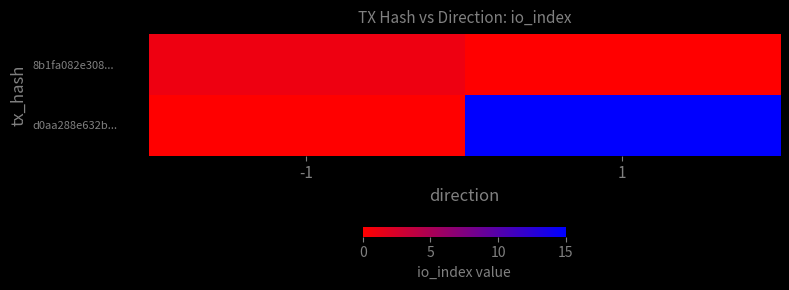

What is the spread (max minus min) of values at 1?

15